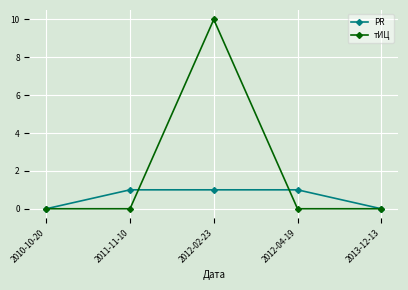

How many lines are shown in the chart?

2